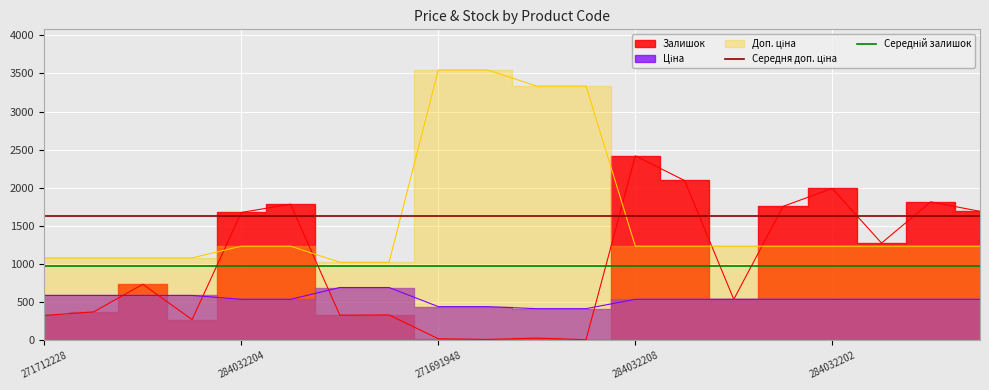

What is the value of the Середня доп. ціна point at the 1st from the left?

1624.2